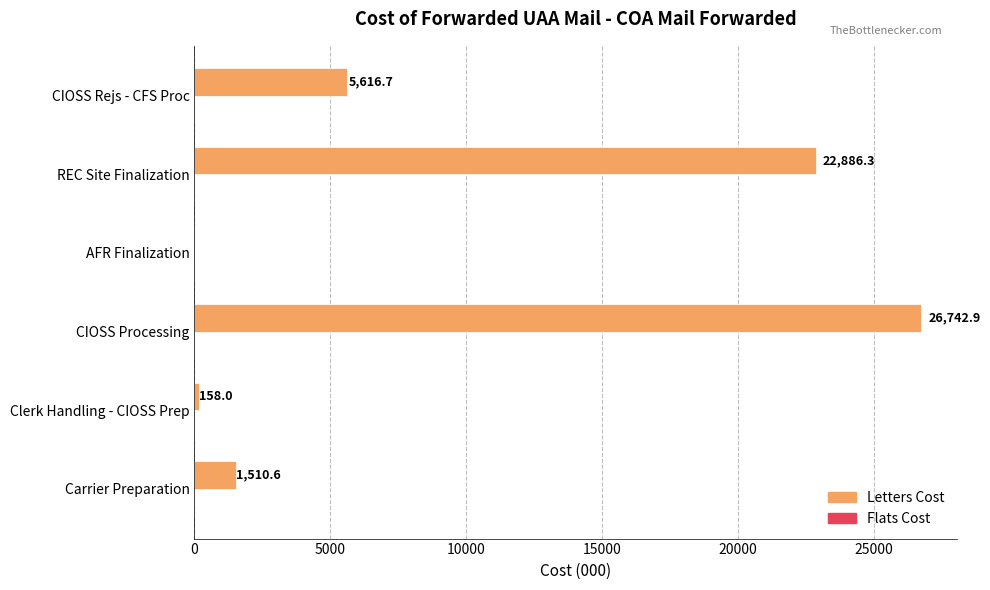

What is the greatest value displayed?

26742.9